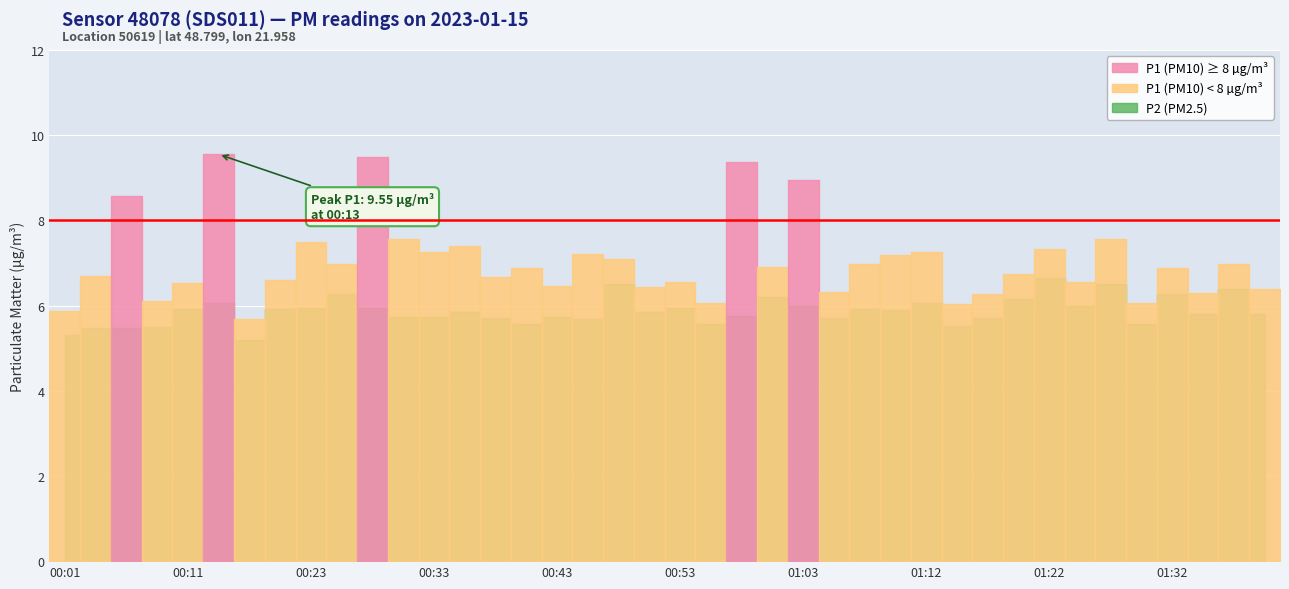

List the series in order of their overall mean, lowest first.

P2, P1